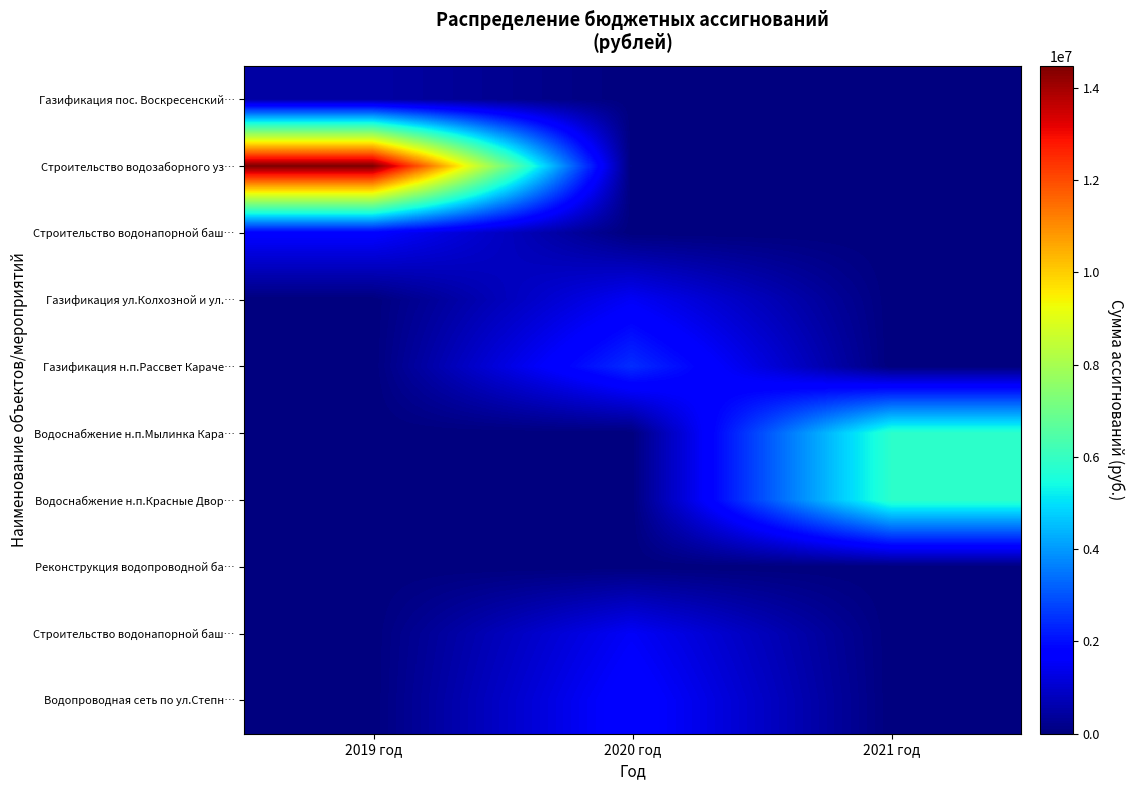

At which category is the sum across all series the highest?

2019 год